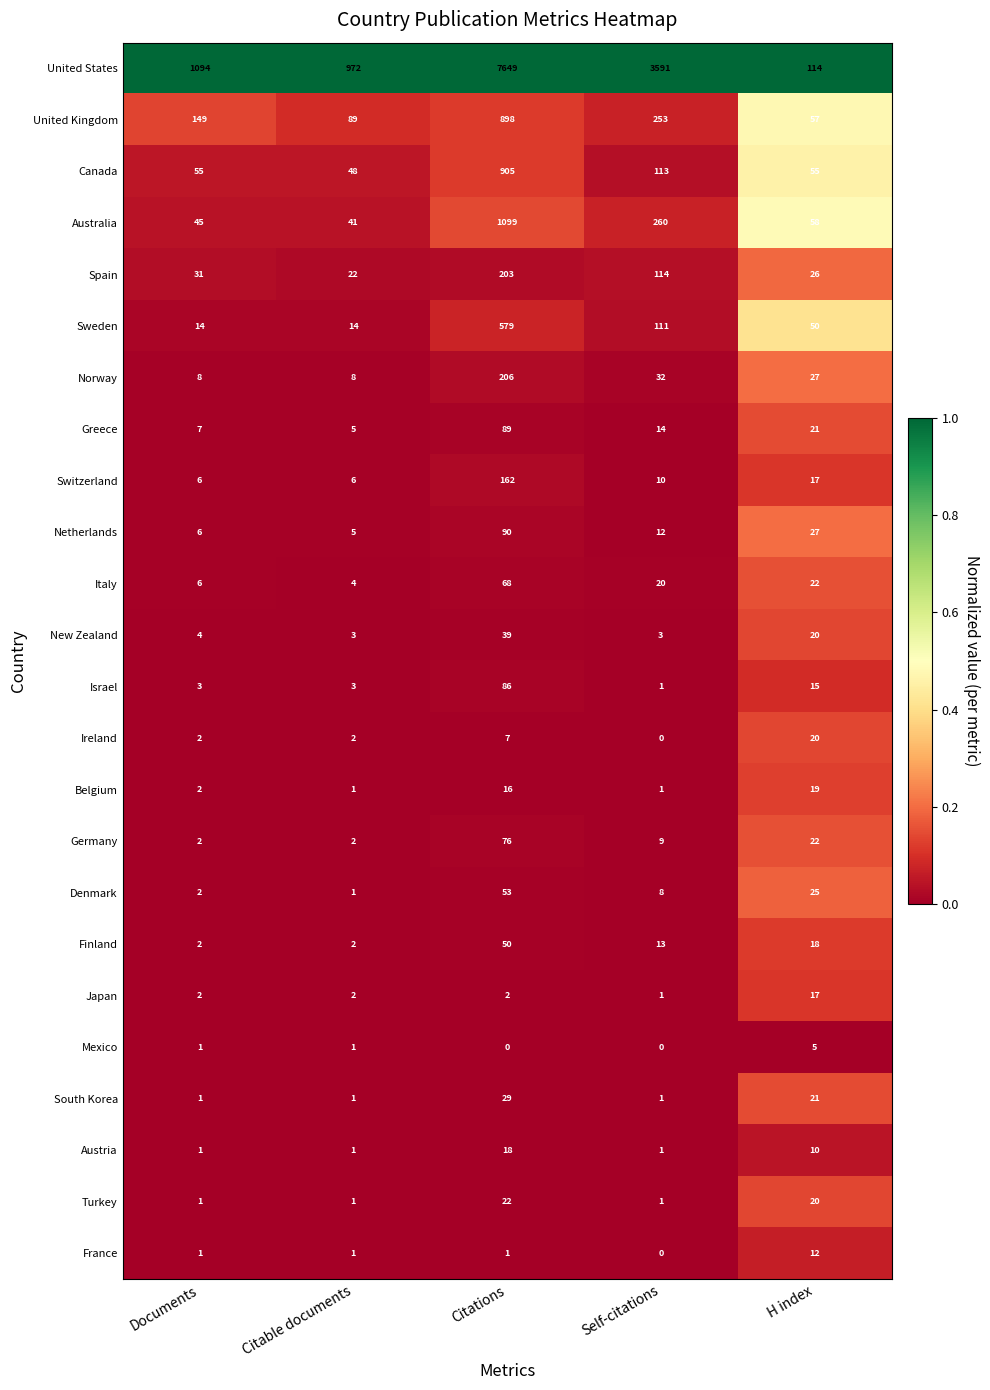

What is the greatest value displayed?

7649